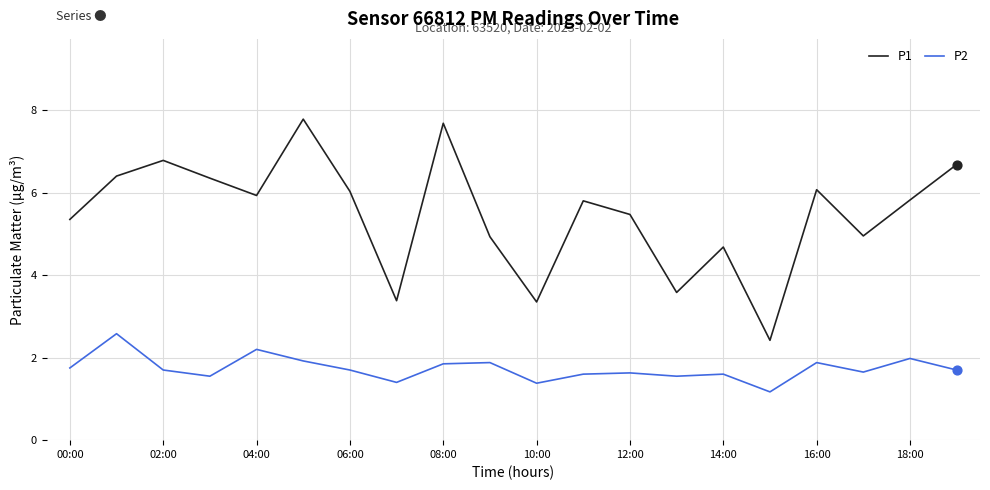

True or false: P2 and P1 cross at least once.

False